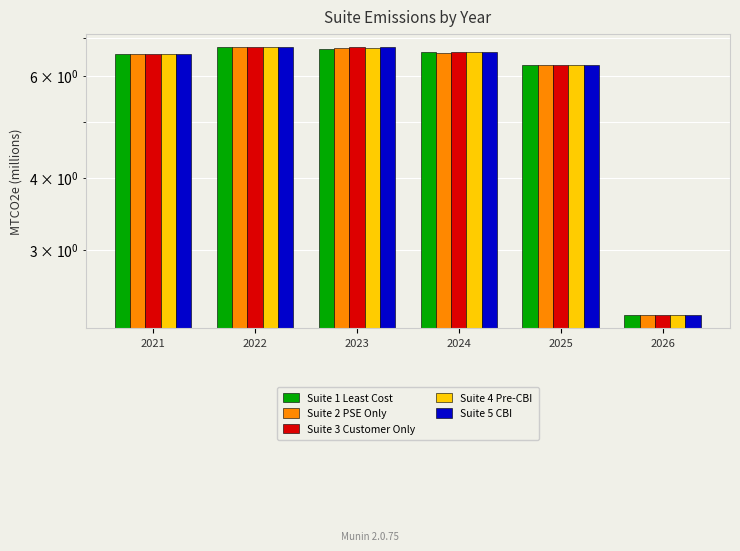

Which series has the largest total across all categories?

Suite 5 CBI